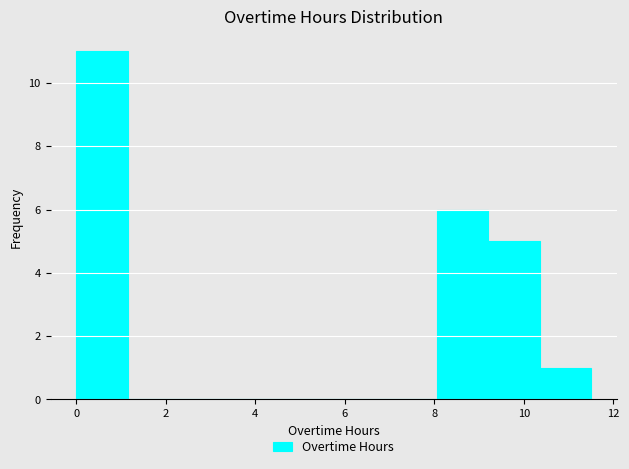

What is the height of the bar covering 0.00 to 1.15 on the x-axis? Neither the bar edges nor the heights are printed on the chart, so give them approximately, as read against the axes.

11